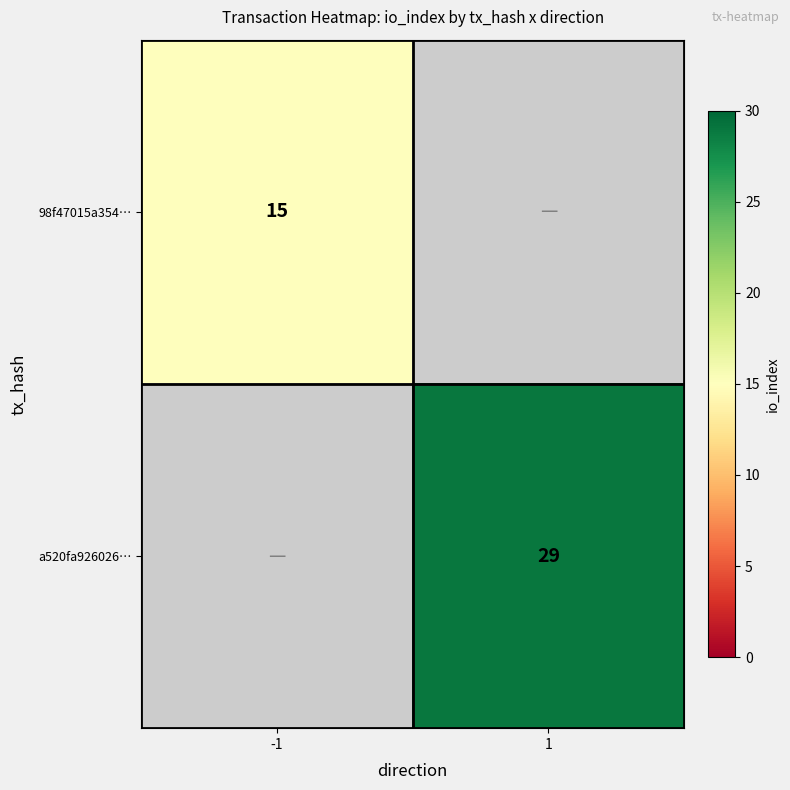

What is the smallest value displayed?

15.0